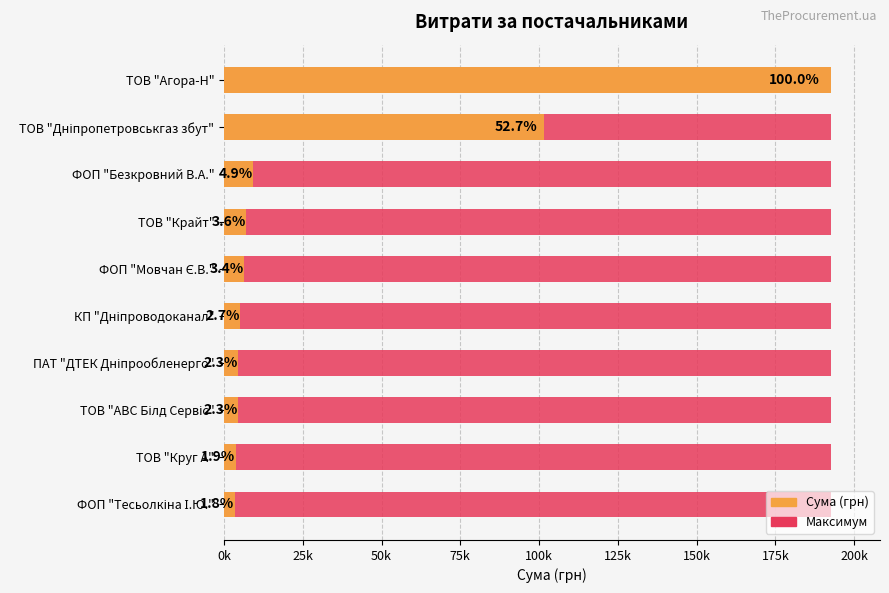

Rank the series at 25k from highest to lowest value.

Сума (грн), Максимум